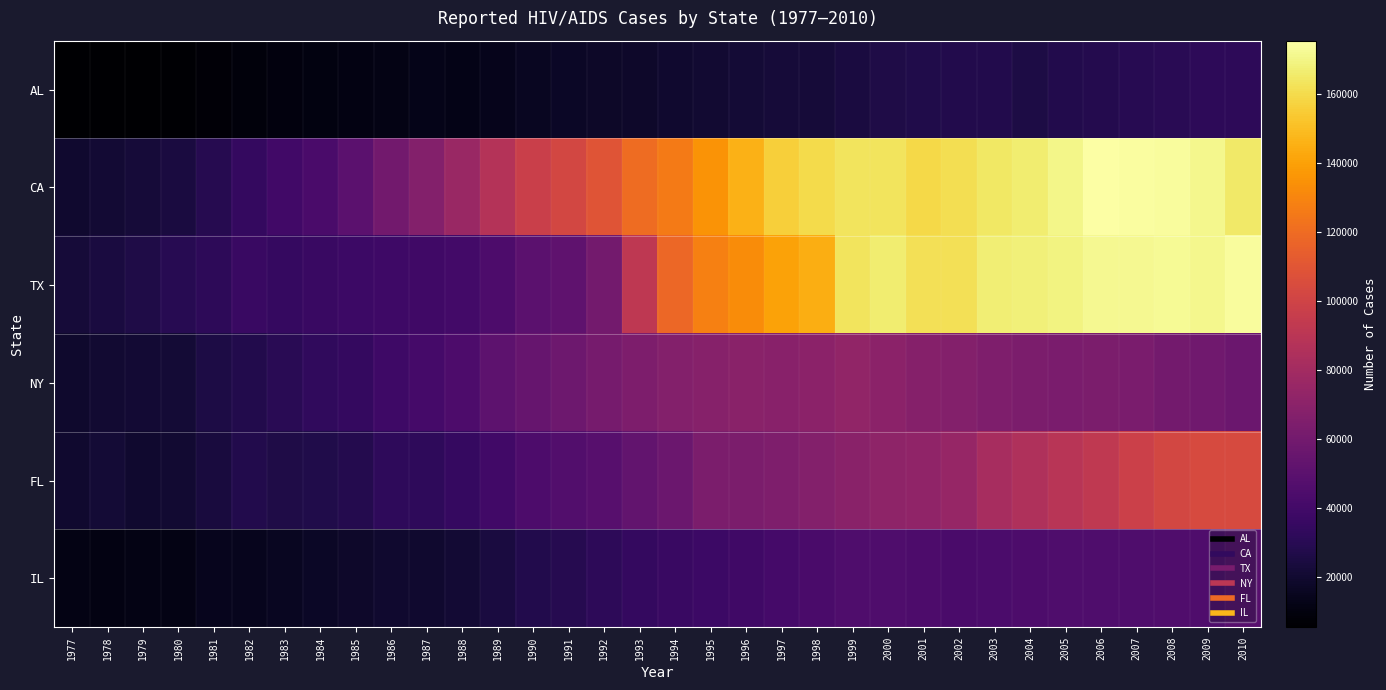

Which series has the largest total across all categories?

CA